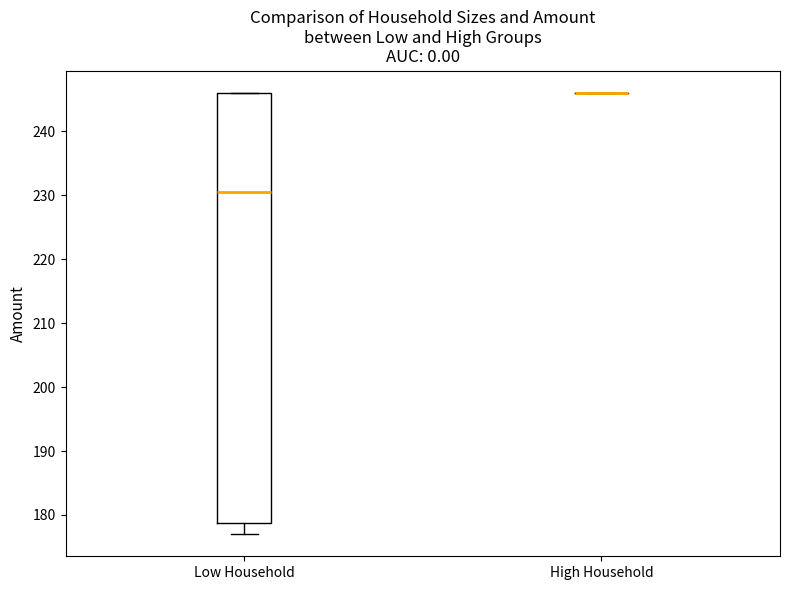

Where is the upper edge of the box for Low Household on the y-axis? The values are not printed on the chart, so give them approximately, as read against the axis.

246